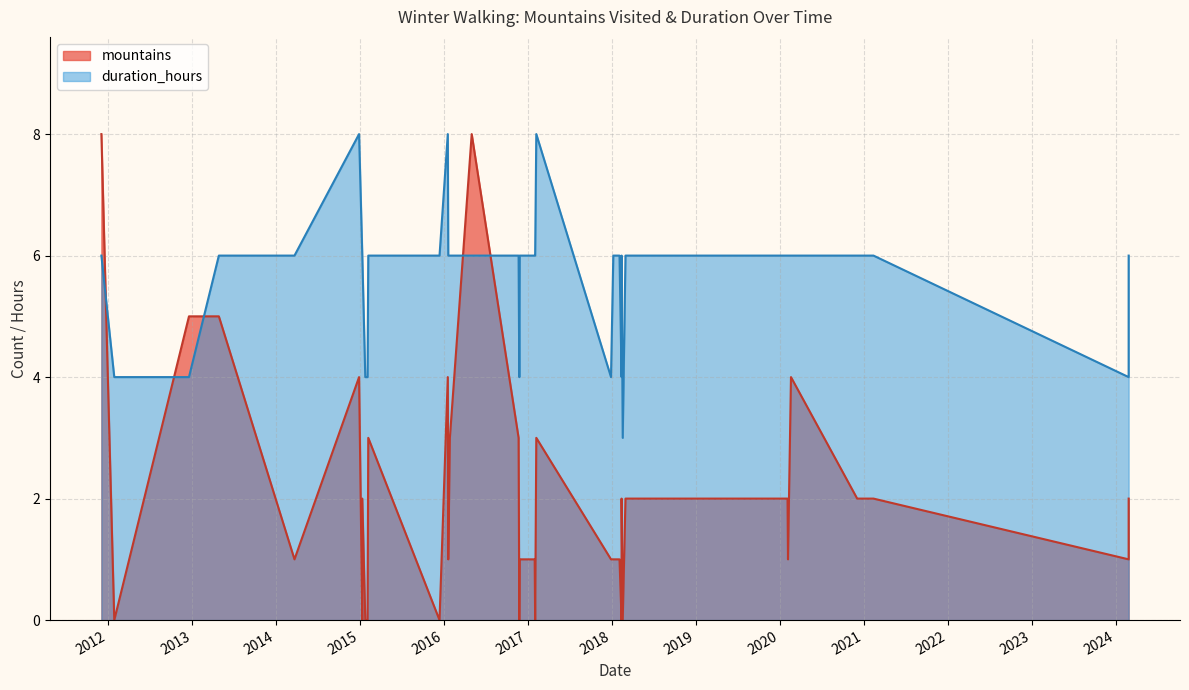

Reading right to left, list all the values displayed in this chart.

mountains: 27/02/2024=2	27/02/2024=1	12/02/2021=2	03/12/2020=2	04/02/2020=2	06/02/2020=1	19/02/2020=4	01/03/2018=2	17/02/2018=0	12/02/2018=0	12/02/2018=1	28/12/2017=1	07/01/2018=1	03/02/2018=1	12/02/2018=2	06/02/2017=3	01/02/2017=0	30/01/2017=1	05/01/2017=1	26/11/2016=1	24/11/2016=0	21/11/2016=3	01/05/2016=8	27/01/2016=3	20/01/2016=1	18/01/2016=4	13/12/2015=0	11/01/2015=0	06/02/2015=3	03/02/2015=0	24/01/2015=0	11/01/2015=2	28/12/2014=4	22/03/2014=1	27/04/2013=5	18/12/2012=5	28/01/2012=0	03/12/2011=8
duration_hours: 27/02/2024=6	27/02/2024=4	12/02/2021=6	03/12/2020=6	04/02/2020=6	06/02/2020=6	19/02/2020=6	01/03/2018=6	17/02/2018=3	12/02/2018=4	12/02/2018=6	28/12/2017=4	07/01/2018=6	03/02/2018=6	12/02/2018=6	06/02/2017=8	01/02/2017=6	30/01/2017=6	05/01/2017=6	26/11/2016=6	24/11/2016=4	21/11/2016=6	01/05/2016=6	27/01/2016=6	20/01/2016=6	18/01/2016=8	13/12/2015=6	11/01/2015=6	06/02/2015=6	03/02/2015=4	24/01/2015=4	11/01/2015=6	28/12/2014=8	22/03/2014=6	27/04/2013=6	18/12/2012=4	28/01/2012=4	03/12/2011=6